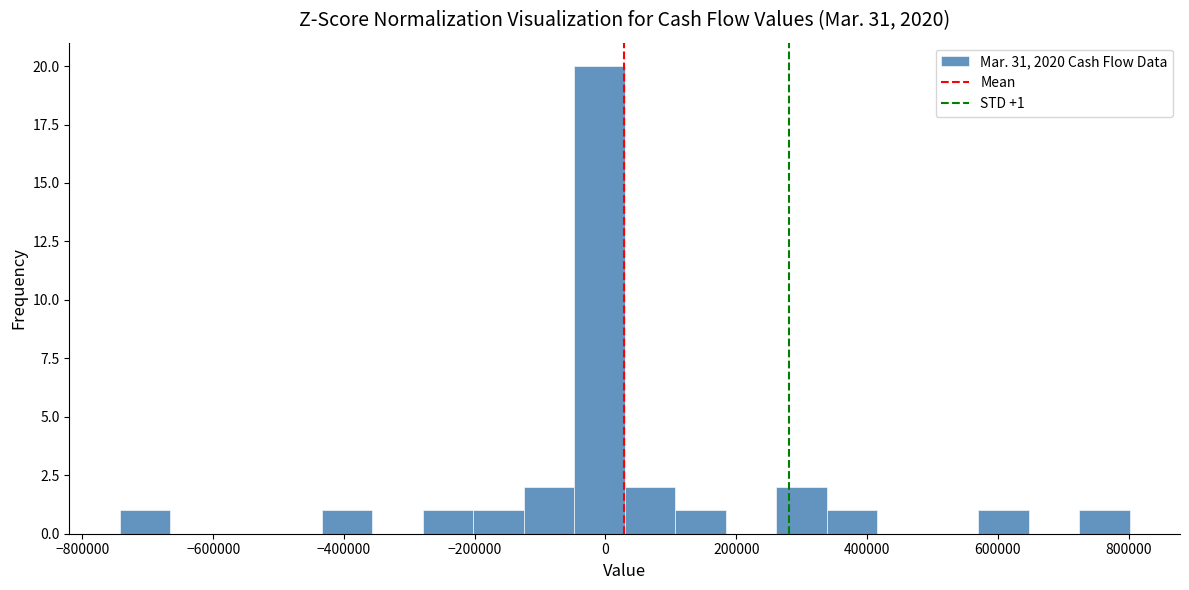

Around what value on the x-axis is the tallest bar? Give the approximate position of its centre, as read against the axis.

0